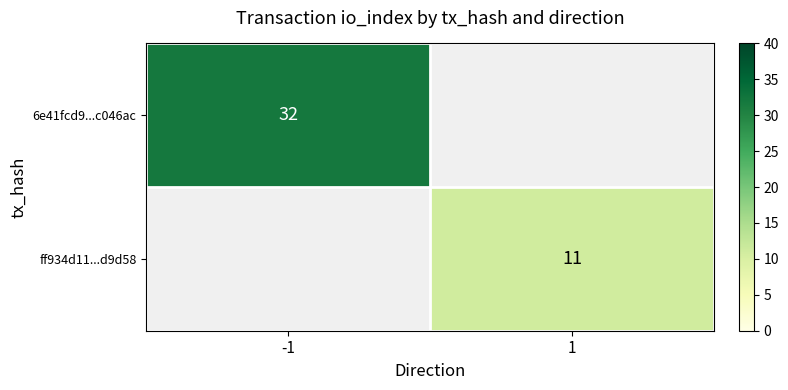

What is the greatest value displayed?

32.0